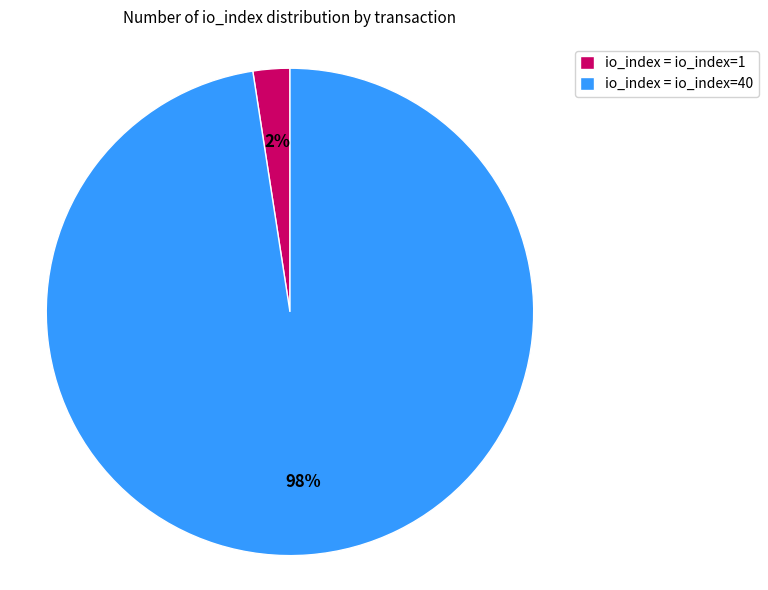

How many segments does this pie chart have?

2